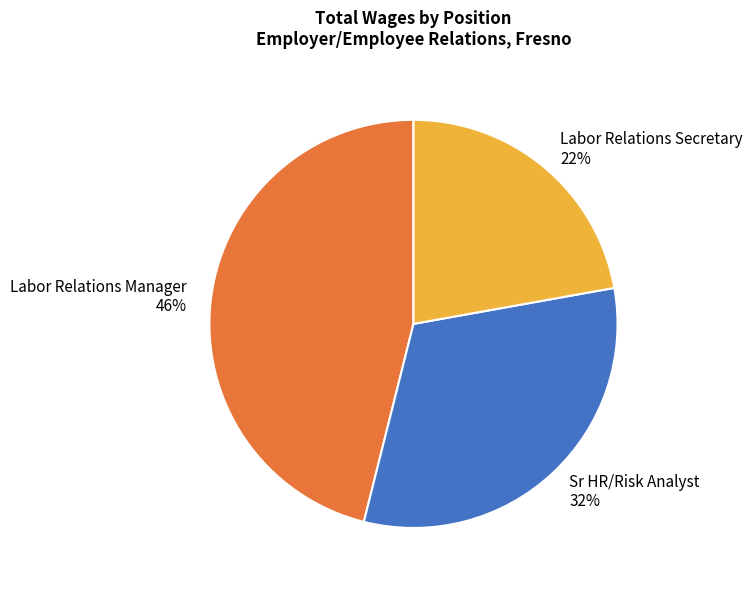

How many segments does this pie chart have?

3